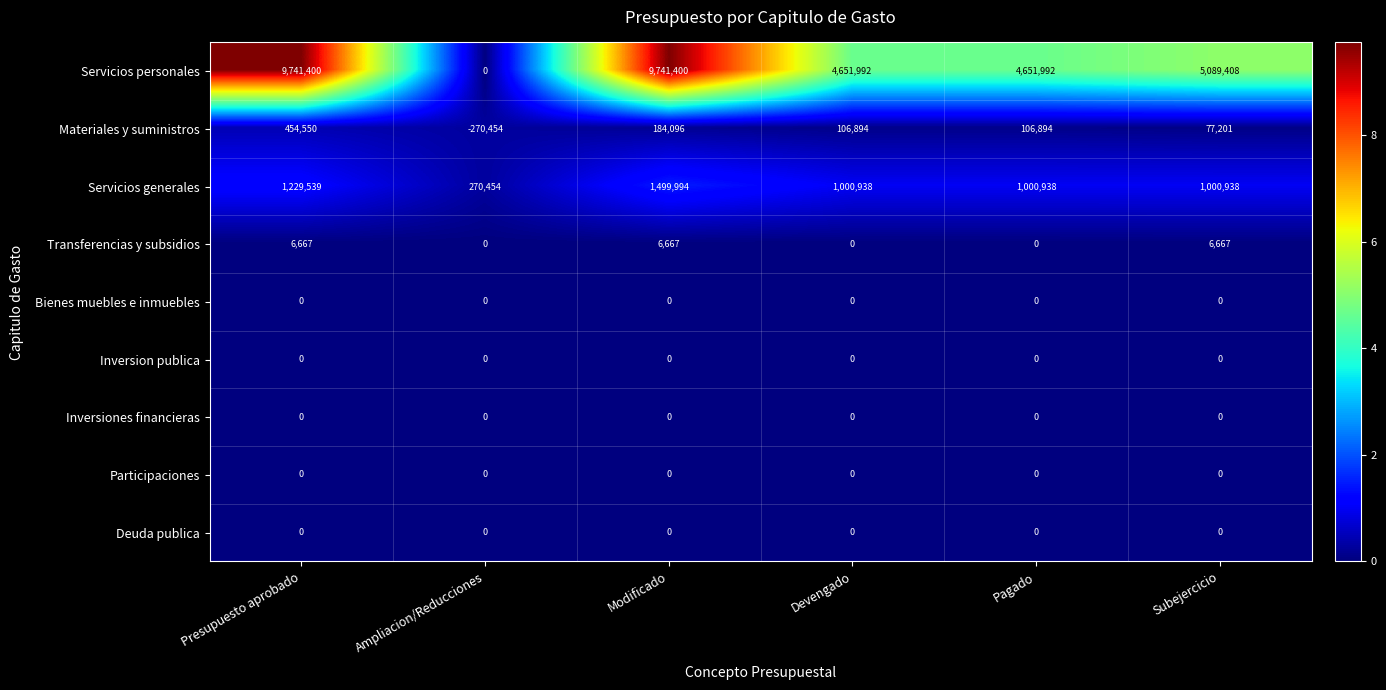

Which series has the widest spread of values?

Servicios personales